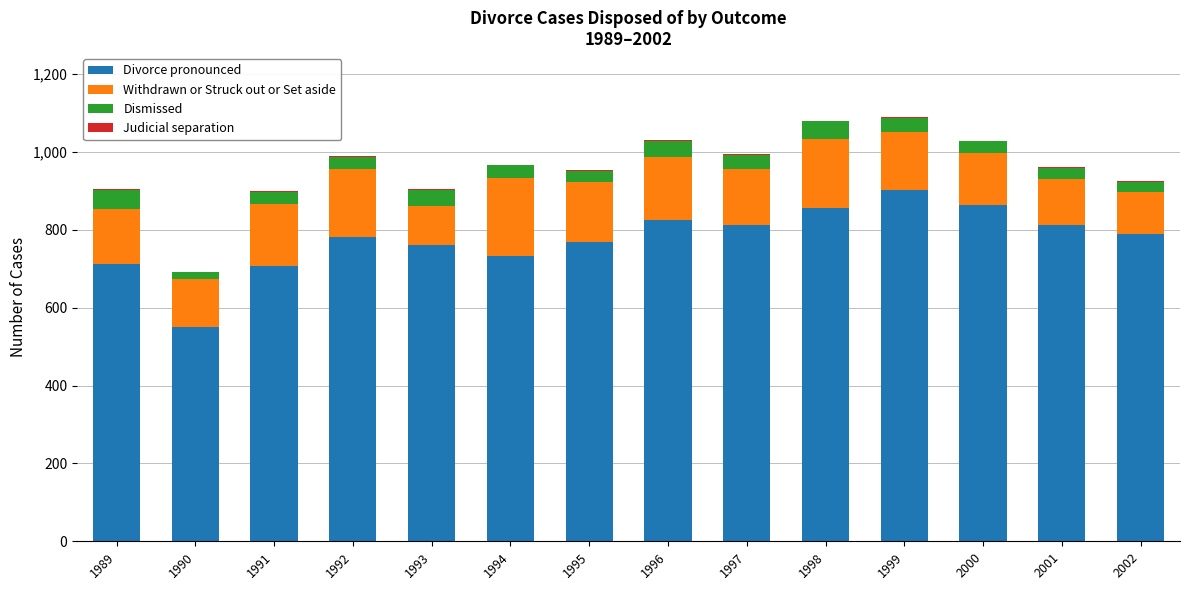

What is the highest value of the Divorce pronounced series?

903